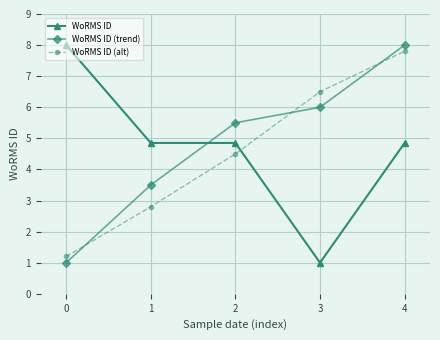

At which label is WoRMS ID (alt) closest to 4?

2